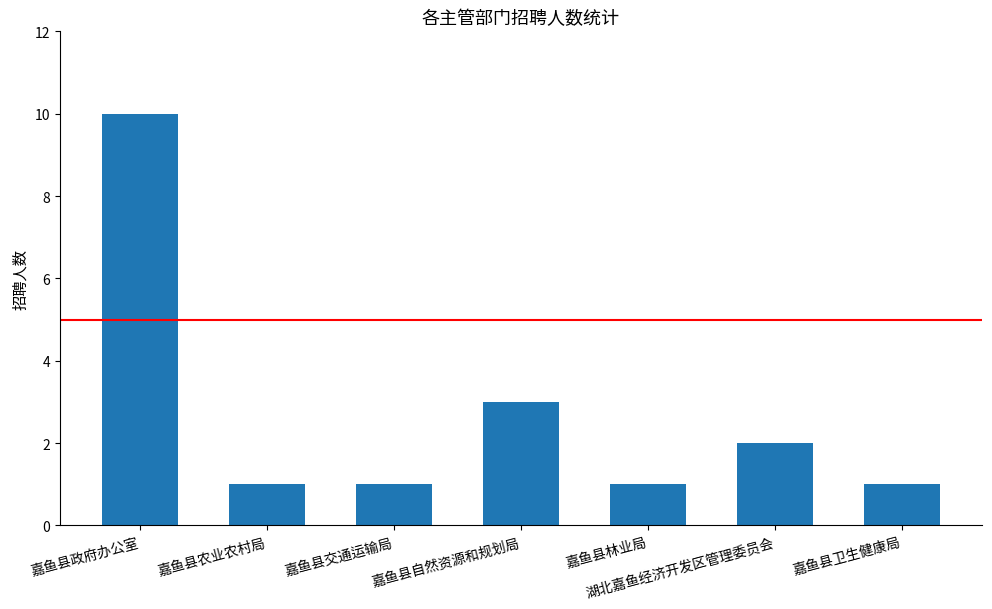

Is it true that the value at 嘉鱼县交通运输局 is 1?

True